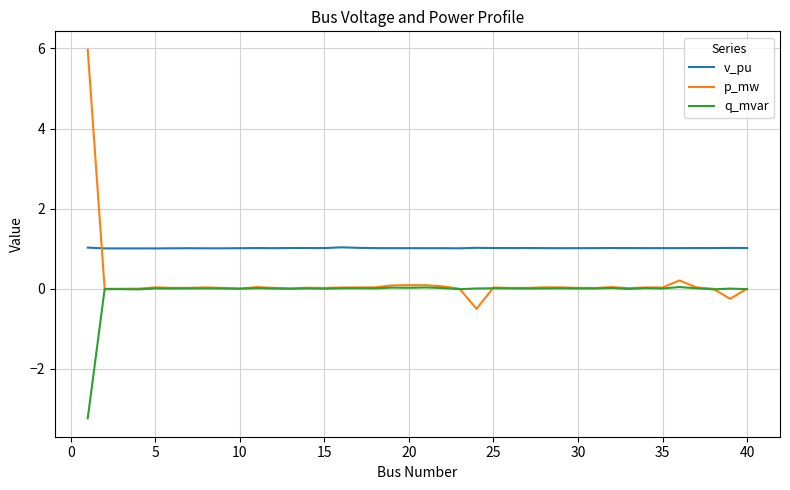

List the series in order of their peak value, highest first.

p_mw, v_pu, q_mvar